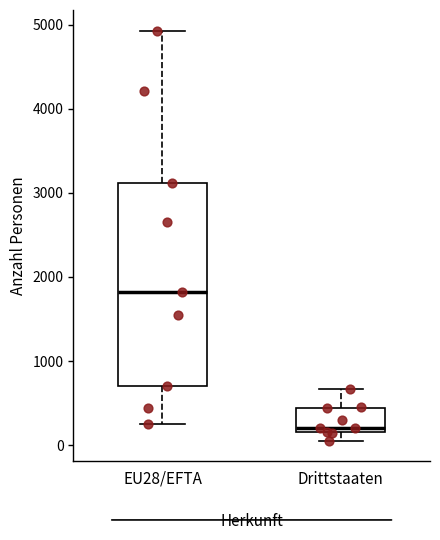

Reading left to right, read every box against the y-axis: the position of its median line, the range the box covers, and the ends of its whiskers. The values are not printed on the chart, so give them approximately, as read against the axis.

EU28/EFTA: median 1800, box 700 to 3100, whiskers 300 to 4900
Drittstaaten: median 200 (just above the box's lower edge), box 200 to 400, whiskers 100 to 700